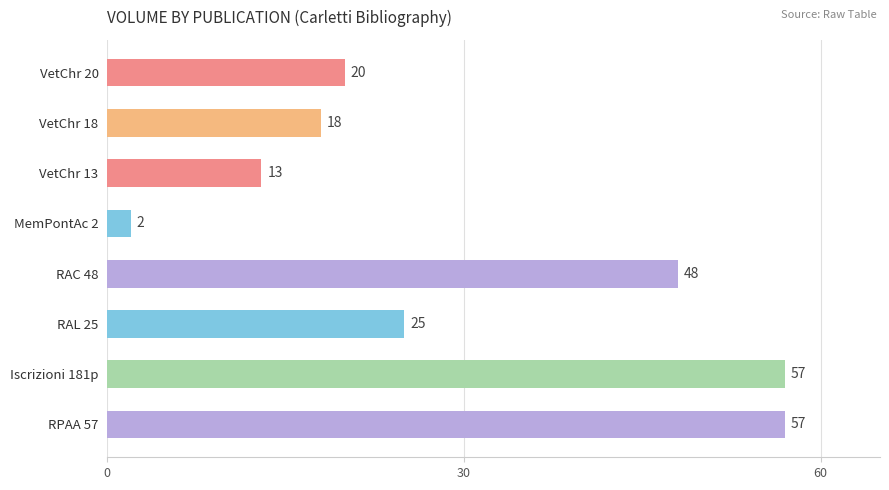

Where is the data nearest to the value 29?

RAL 25